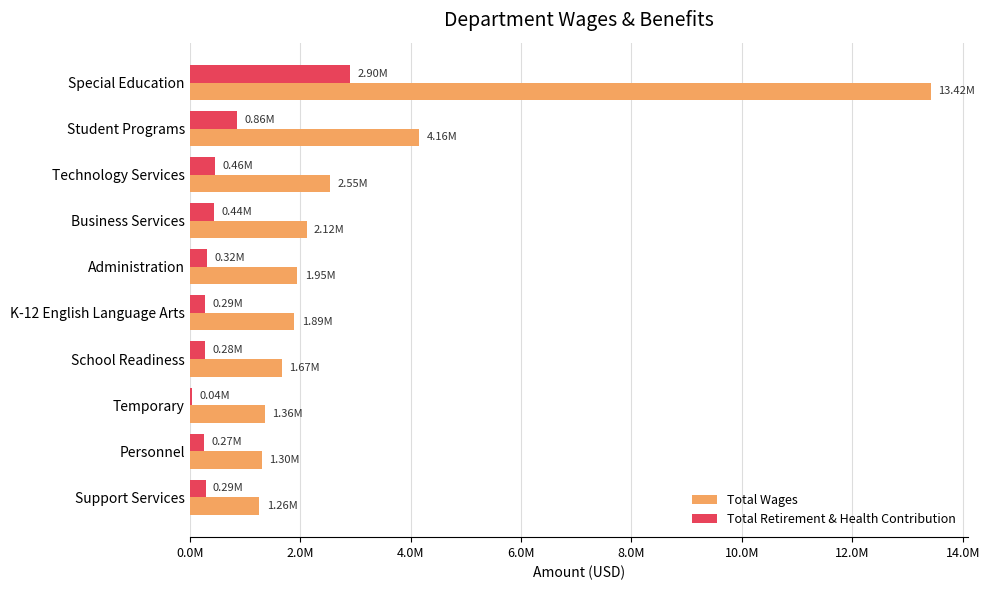

At which category is the sum across all series the highest?

Special Education